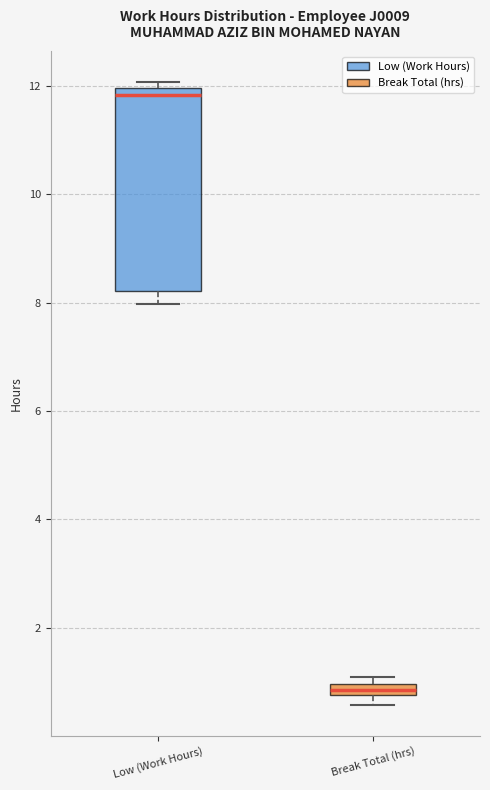

Which box is the tallest, from its lower edge to its upper edge?

Low (Work Hours)